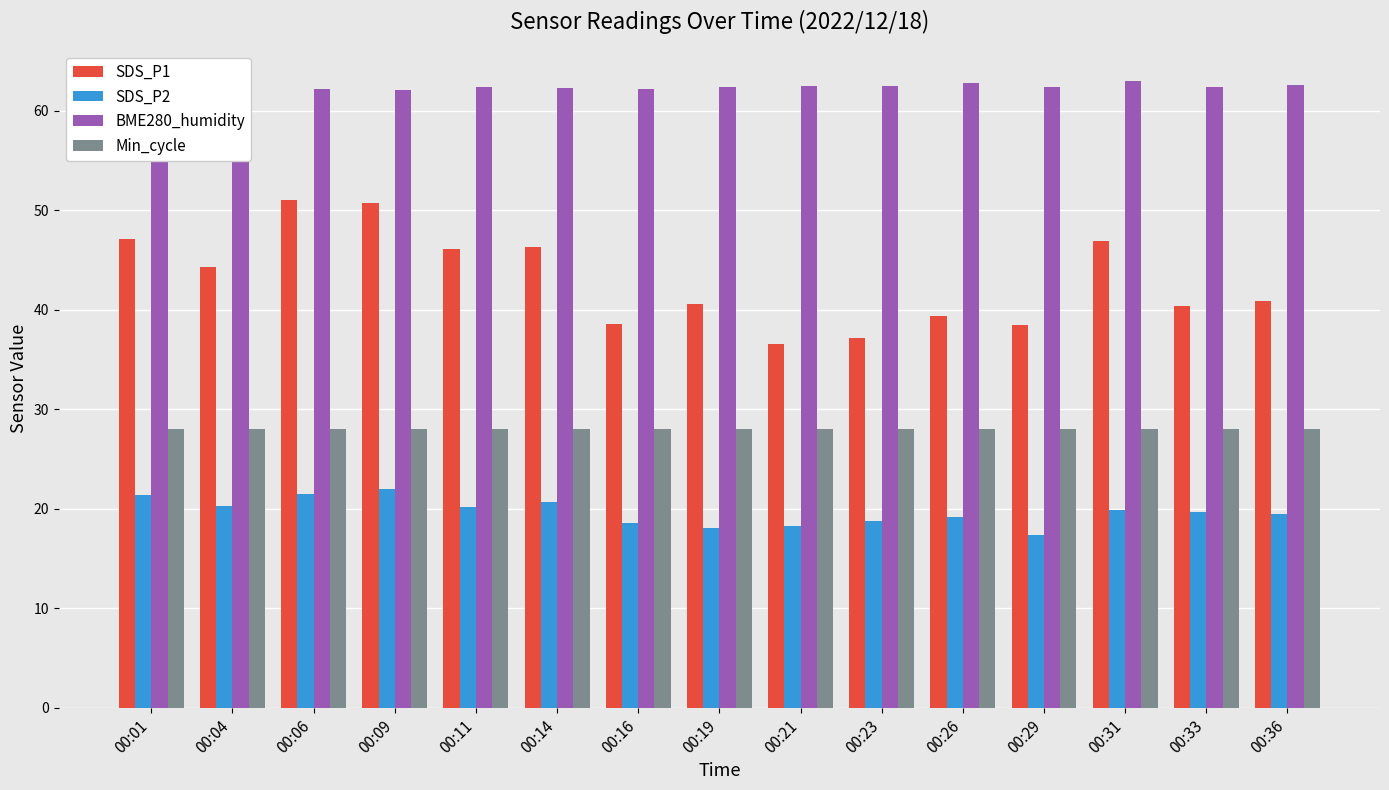

What value does the BME280_humidity series have at 00:23?

62.5